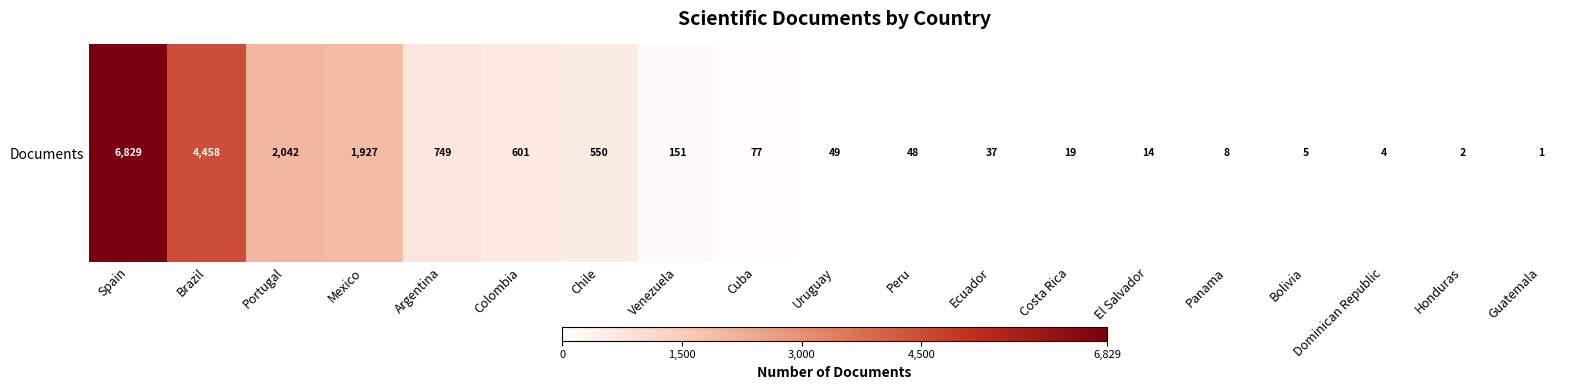

Reading right to left, list all the values displayed in this chart.

1	2	4	5	8	14	19	37	48	49	77	151	550	601	749	1927	2042	4458	6829